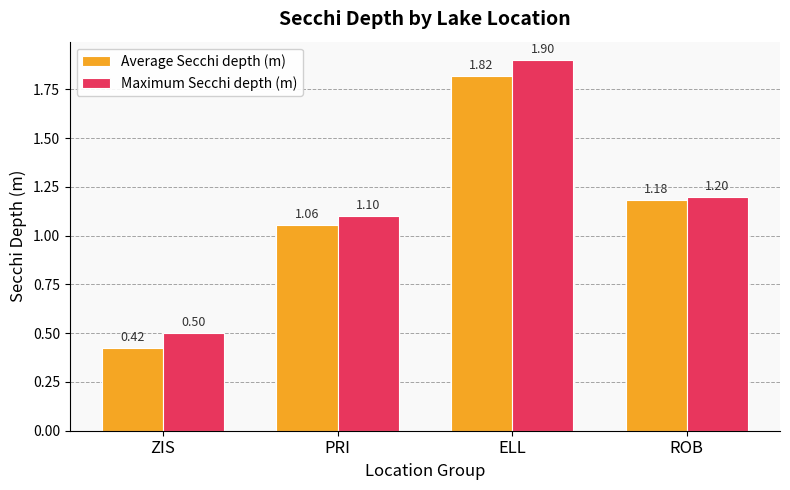

The value of Average Secchi depth (m) at ROB is 0.8. True or false?

False